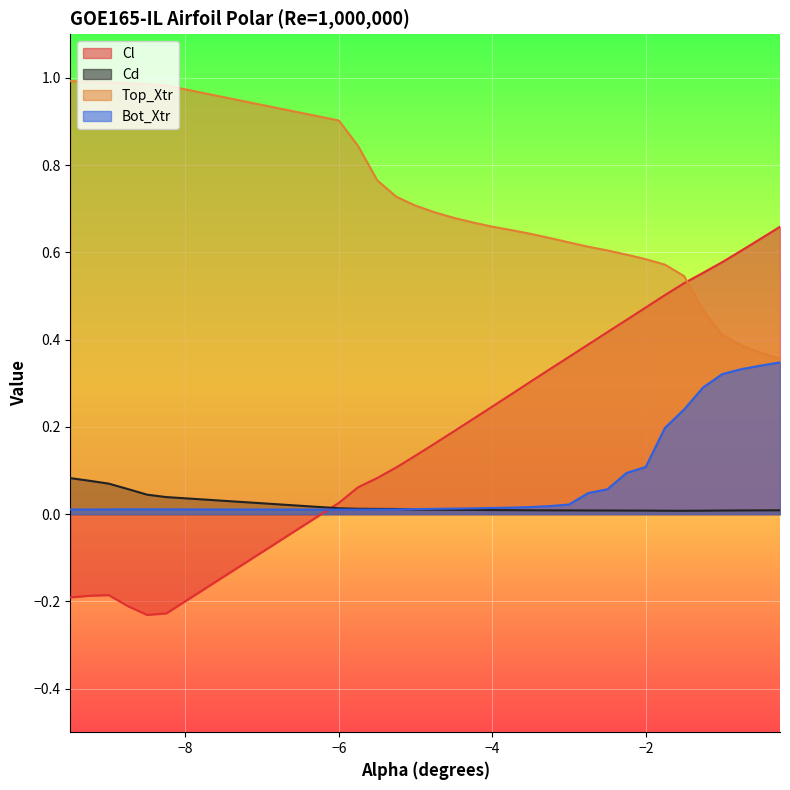

Does the chart display data point markers on the line(s)?

No